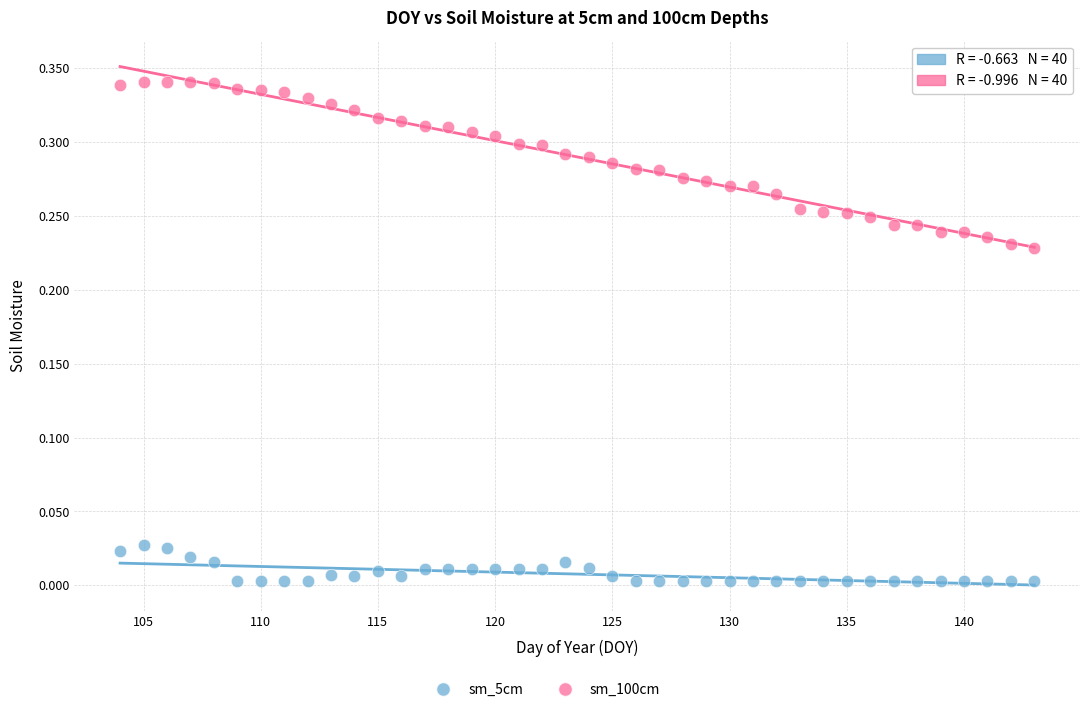

Which series contains the lowest Y value?

sm_5cm